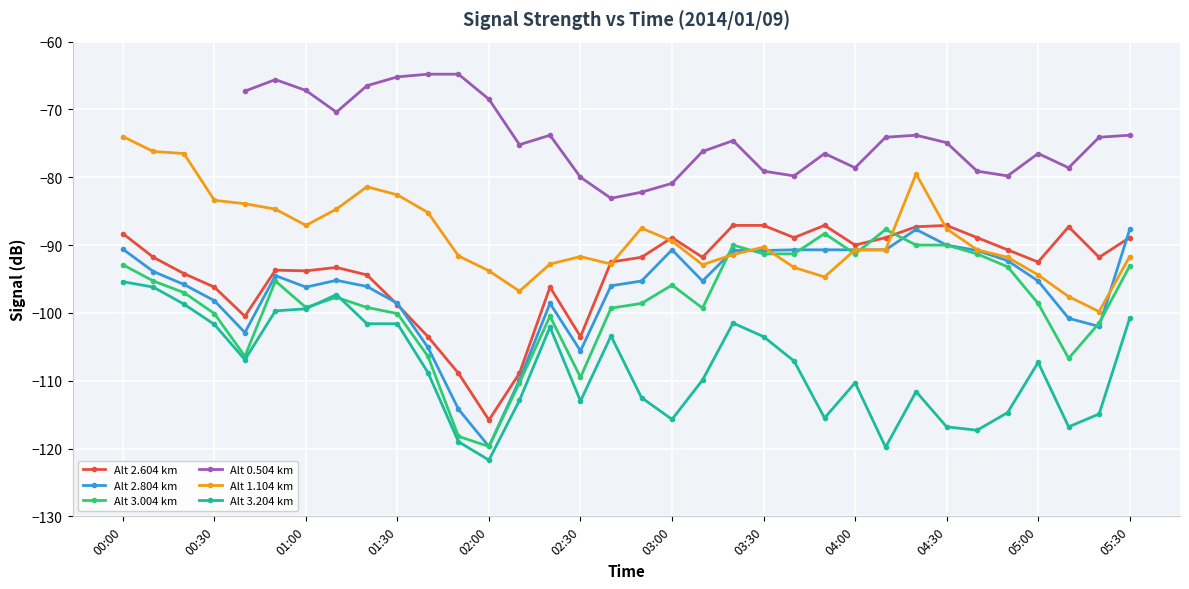

Which series has the widest spread of values?

Alt 2.804 km